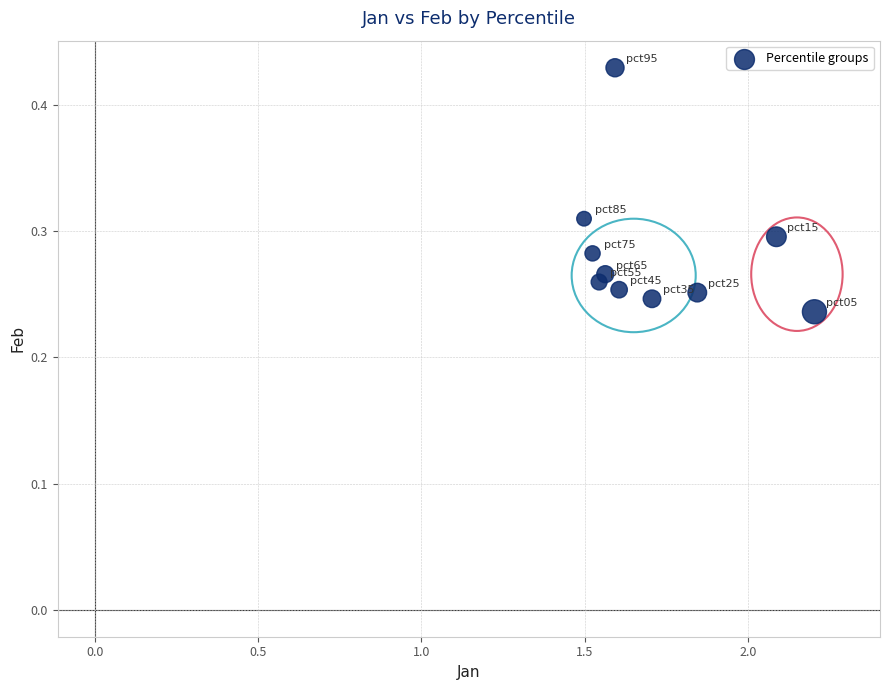

What is the average X value?

1.7